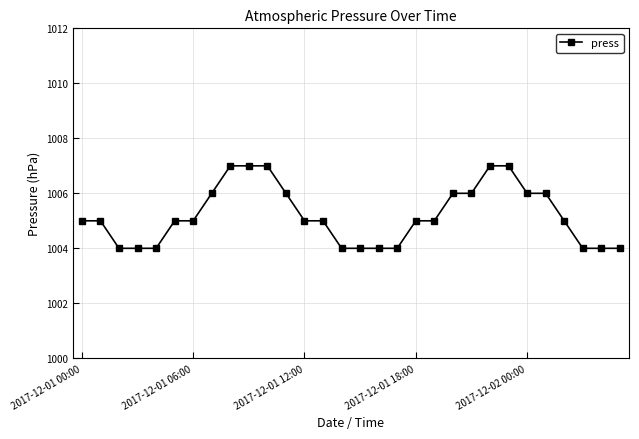

Reading left to right, transcribe all the data shown in this chart.

1005	1005	1004	1004	1004	1005	1005	1006	1007	1007	1007	1006	1005	1005	1004	1004	1004	1004	1005	1005	1006	1006	1007	1007	1006	1006	1005	1004	1004	1004